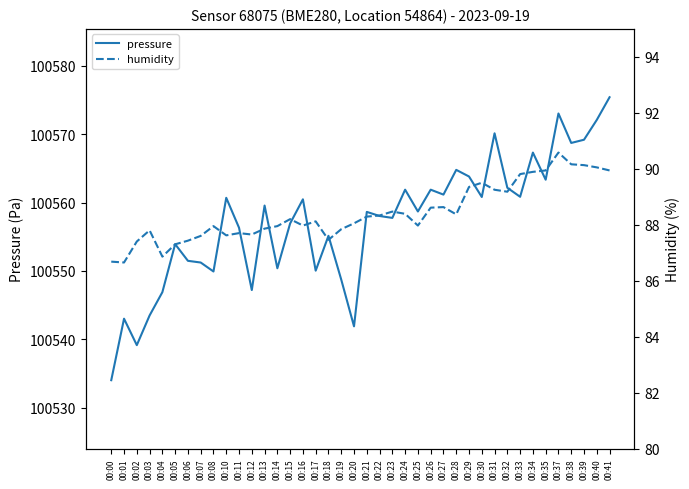

Does the chart have visible grid lines?

No